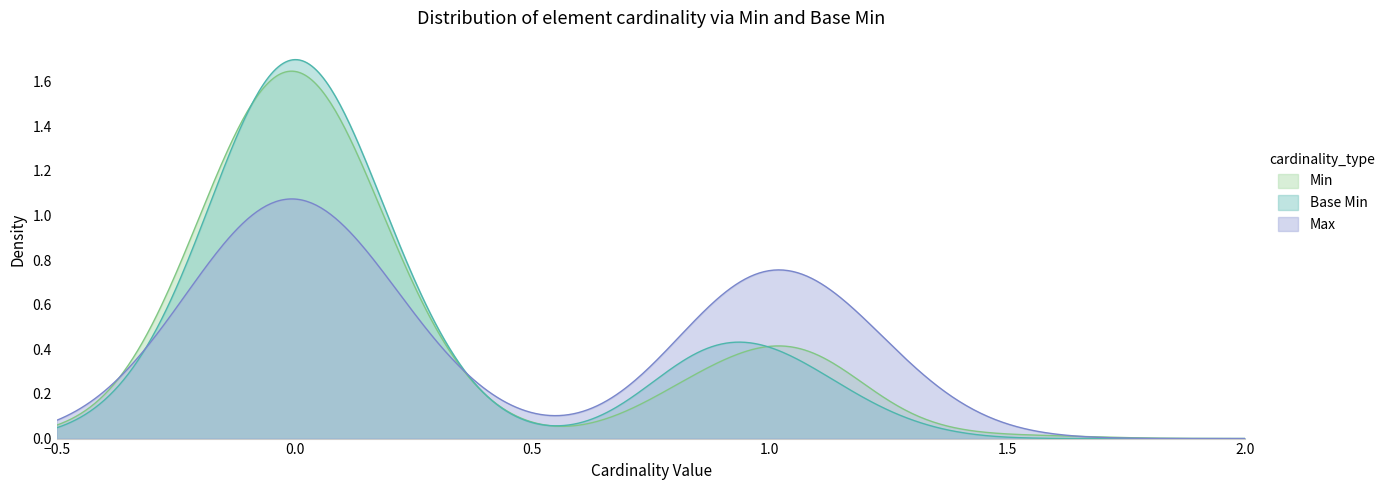

List the series in order of their overall mean, highest first.

Base Min, Min, Max